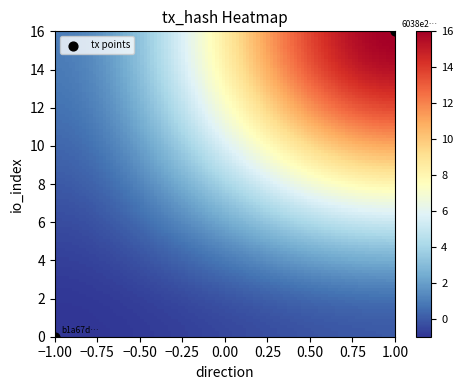

What is the average Y value?

8